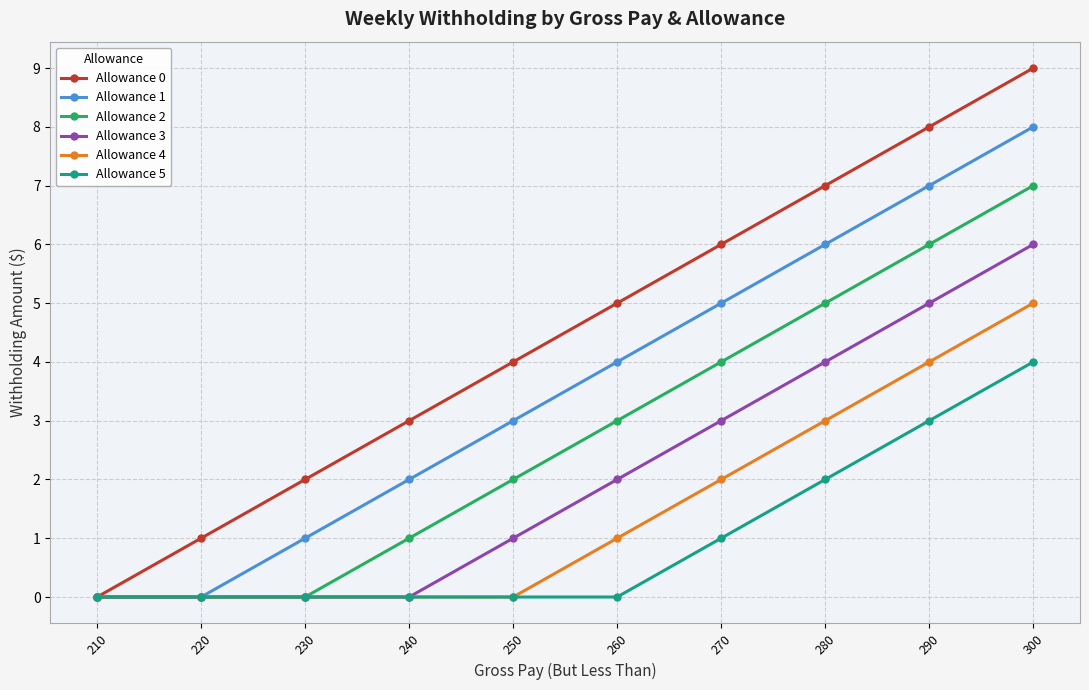

List the series in order of their peak value, highest first.

Allowance 0, Allowance 1, Allowance 2, Allowance 3, Allowance 4, Allowance 5